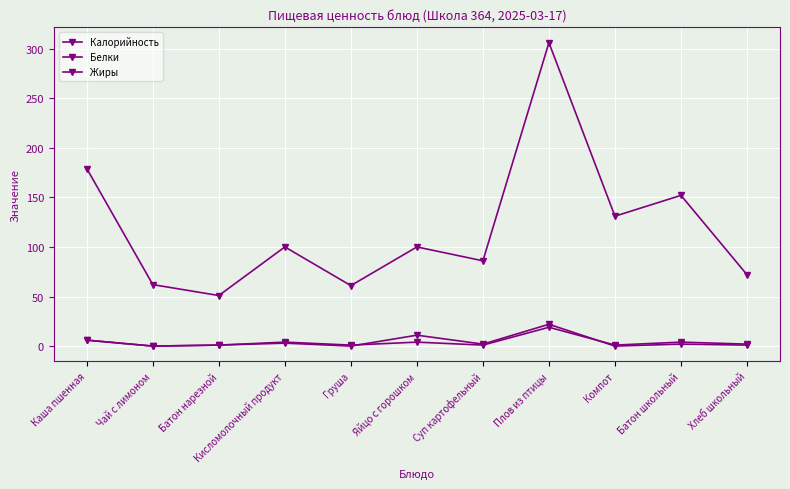

What is the spread (max minus min) of values at Кисломолочный продукт?

97